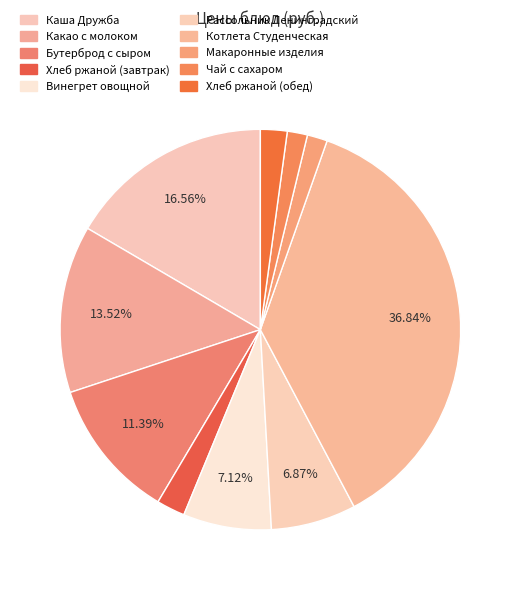

Does any single category account for the majority?

No